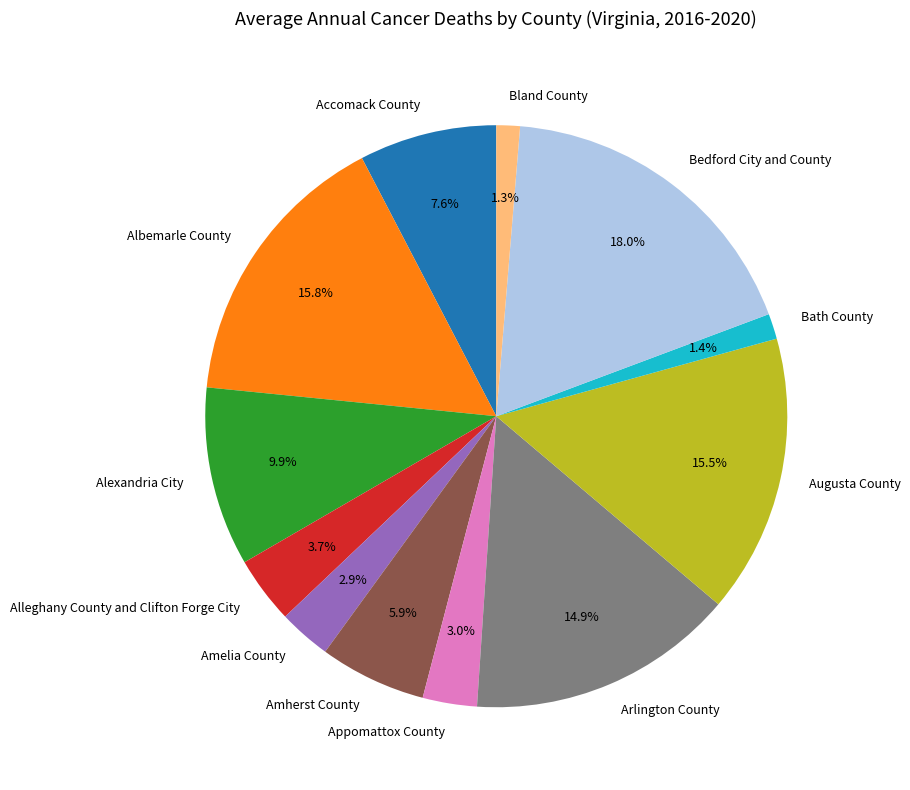

Count the number of slices in the pie.

12